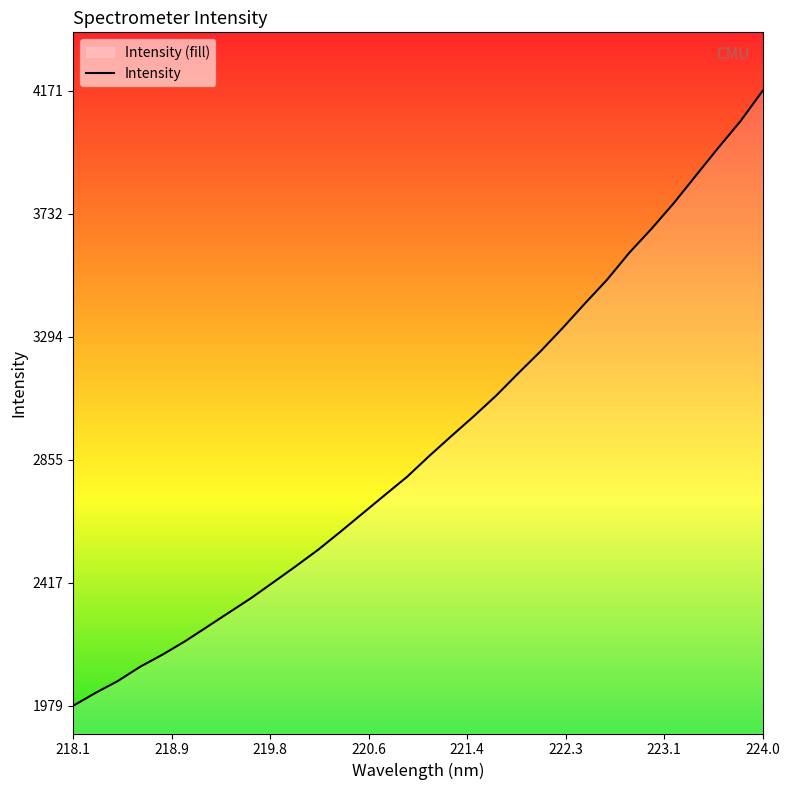

True or false: the data has more than 0 interior local peaks.

False